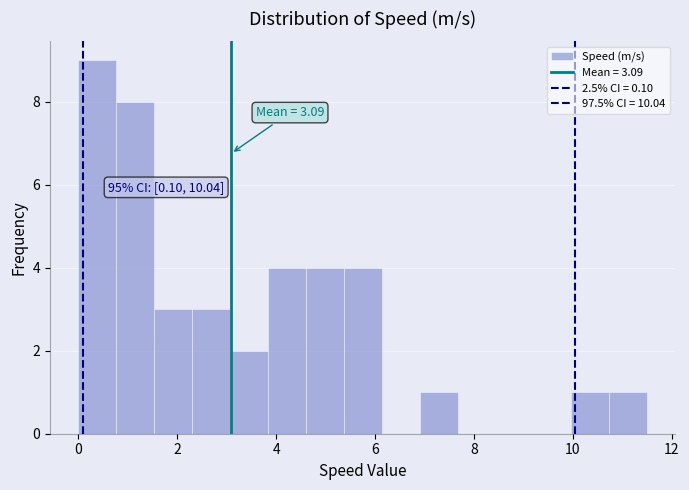

Around what value on the x-axis is the tallest bar? Give the approximate position of its centre, as read against the axis.

0.4